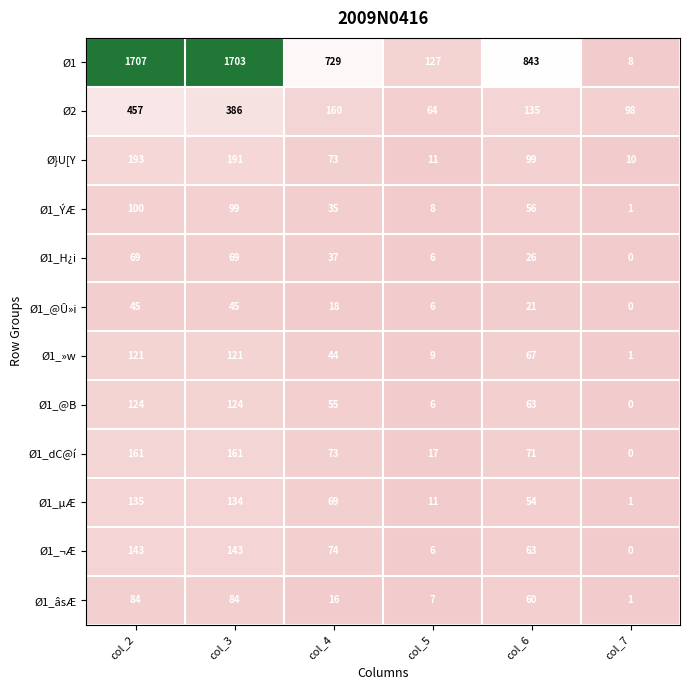

At which category does the chart reach its peak across all series?

col_2